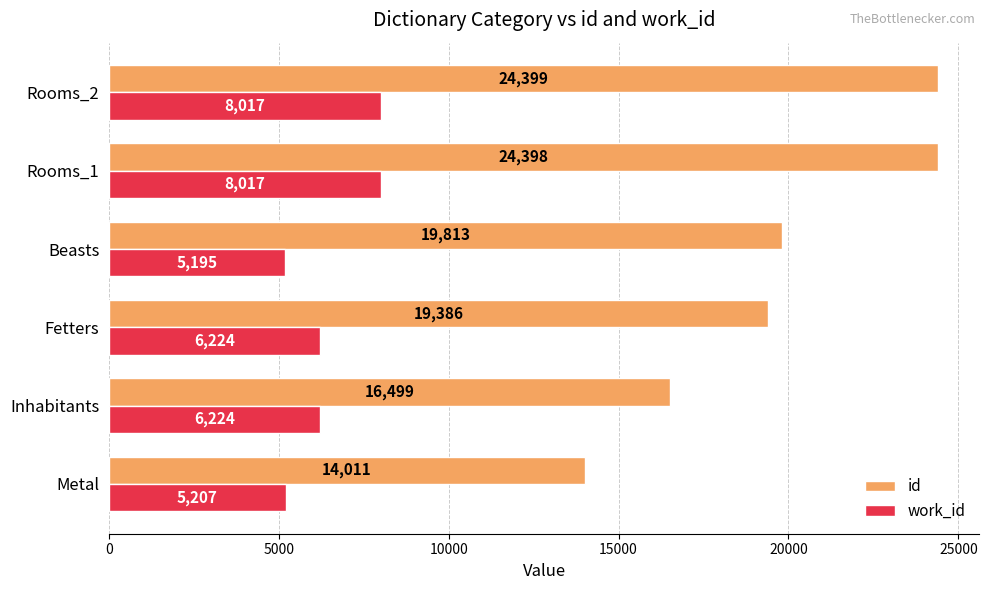

The id series shows 26276 at Inhabitants. True or false?

False